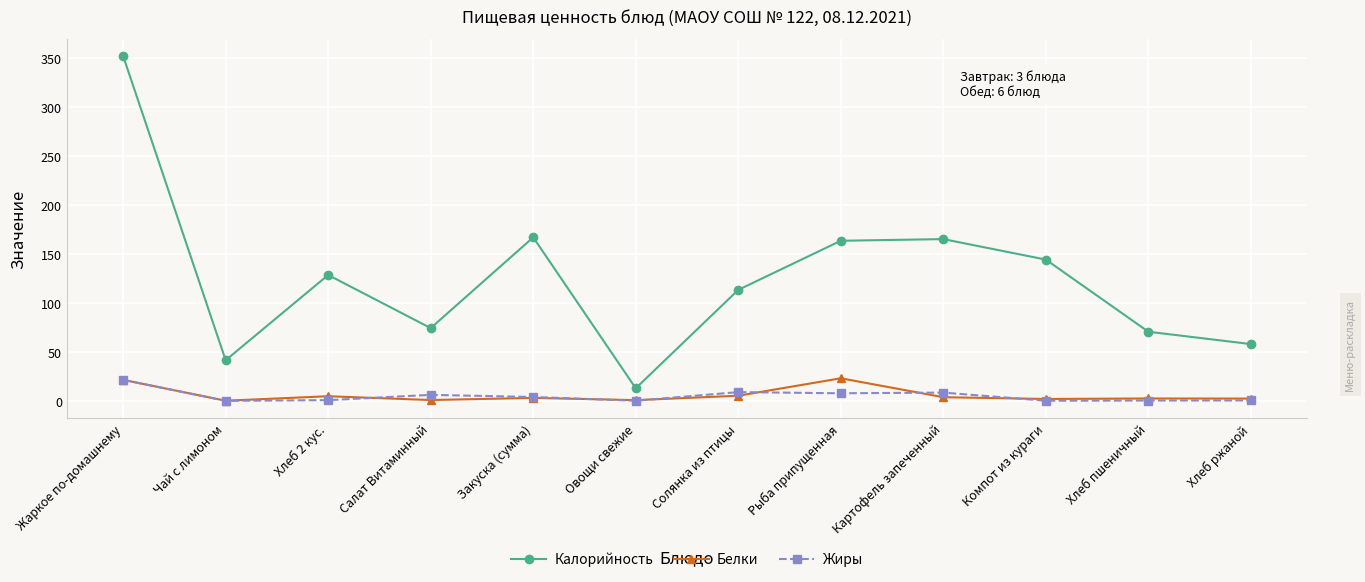

What is the sum of the Калорийность values at Рыба припущенная and Хлеб 2 кус.?

291.7